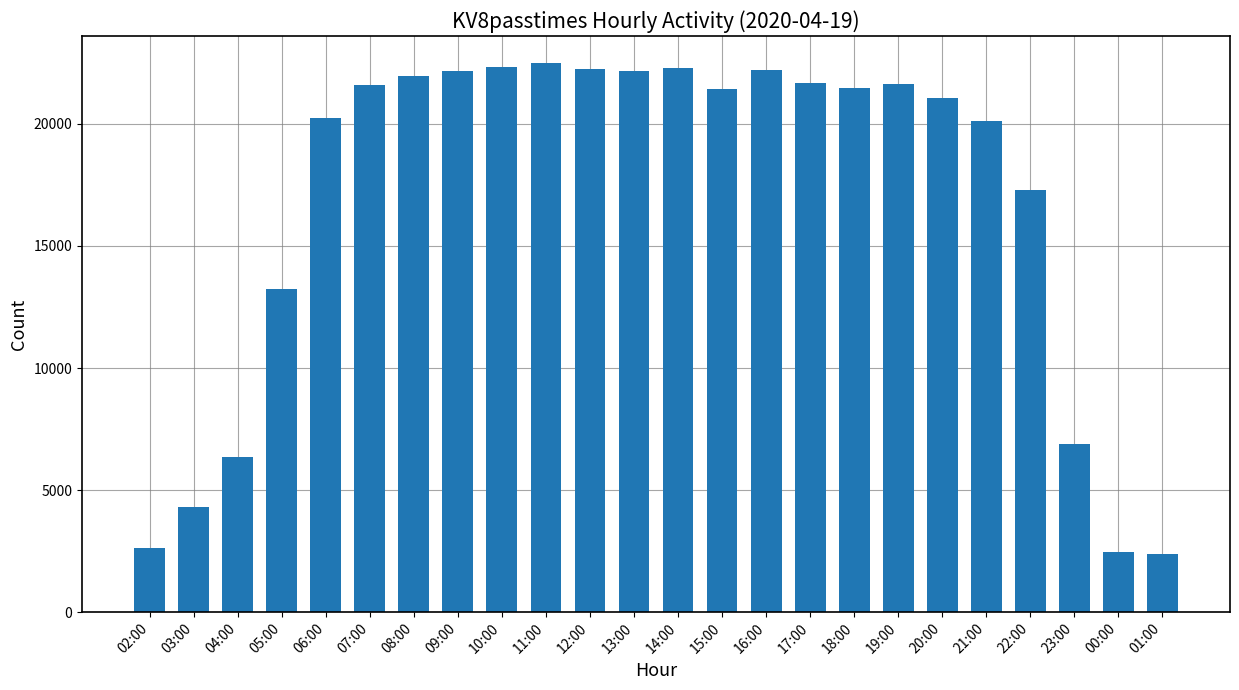

What is the difference between the second highest and second lowest values?

19877